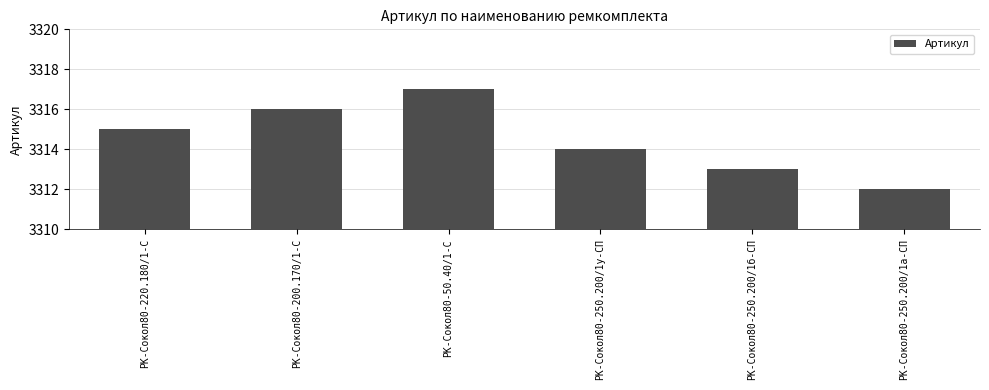

What value does the data have at РК-Сокол80-220.180/1-С?

3315